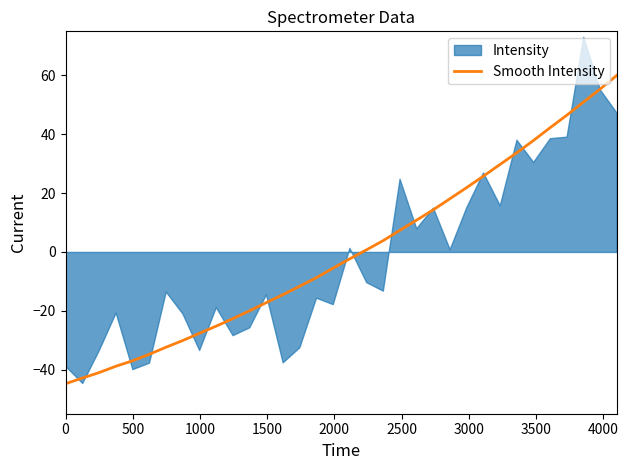

What is the lowest value of the Smooth Intensity series?

-44.8